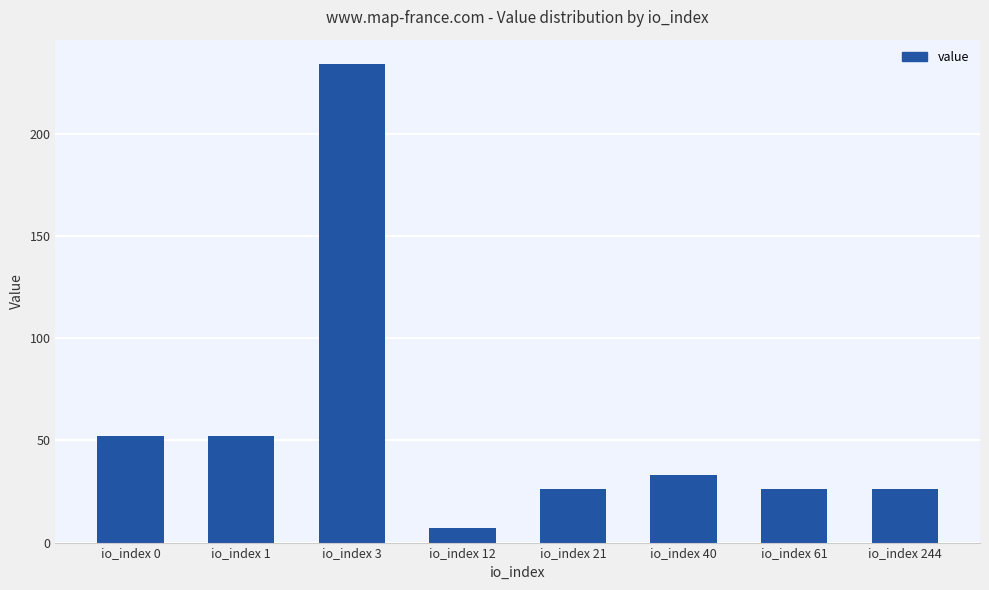

Reading right to left, list all the values displayed in this chart.

26.1	26.1	33.2	26.1	7.1	234.4	52.1	52.1